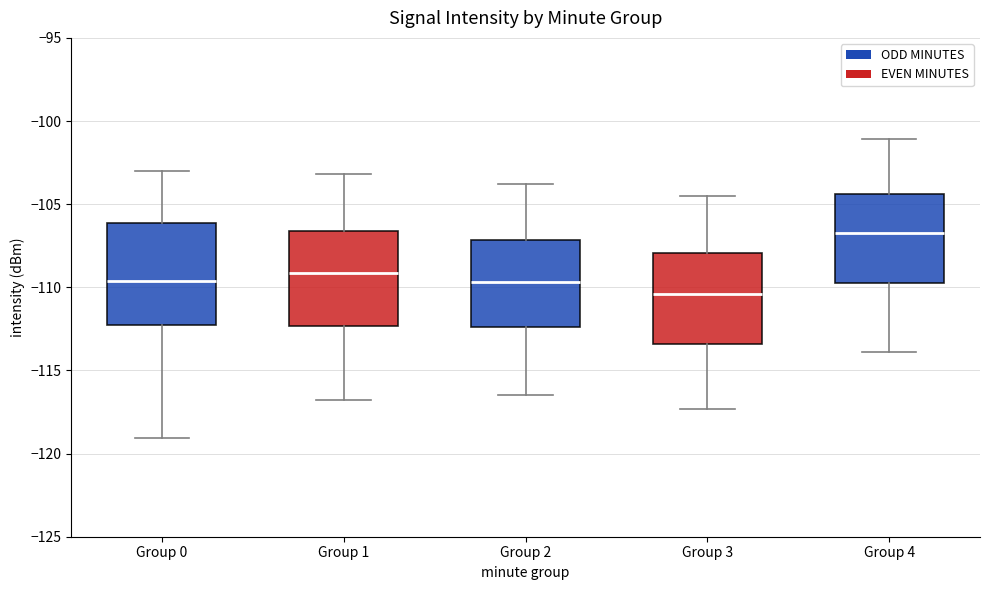

Reading left to right, read every box against the y-axis: the position of its median line, the range the box covers, and the ends of its whiskers. The values are not printed on the chart, so give them approximately, as read against the axis.

Group 0: median -109.5, box -112.5 to -106.0, whiskers -119.0 to -103.0
Group 1: median -109.0, box -112.5 to -106.5, whiskers -117.0 to -103.0
Group 2: median -109.5, box -112.5 to -107.0, whiskers -116.5 to -104.0
Group 3: median -110.5, box -113.5 to -108.0, whiskers -117.5 to -104.5
Group 4: median -106.5, box -109.5 to -104.5, whiskers -114.0 to -101.0